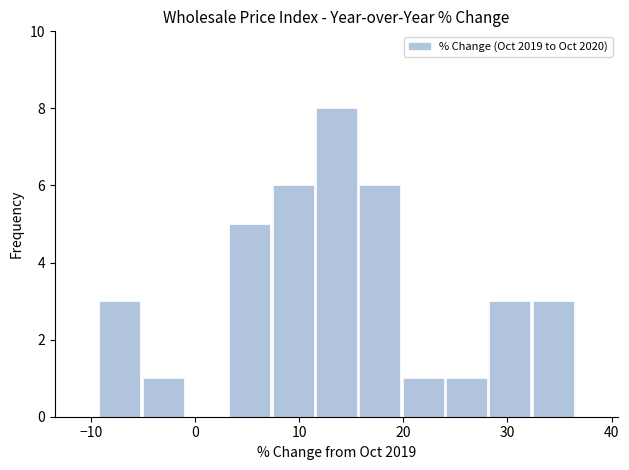

What is the height of the bar covering -9 to -5 on the x-axis? Neither the bar edges nor the heights are printed on the chart, so give them approximately, as read against the axes.

3